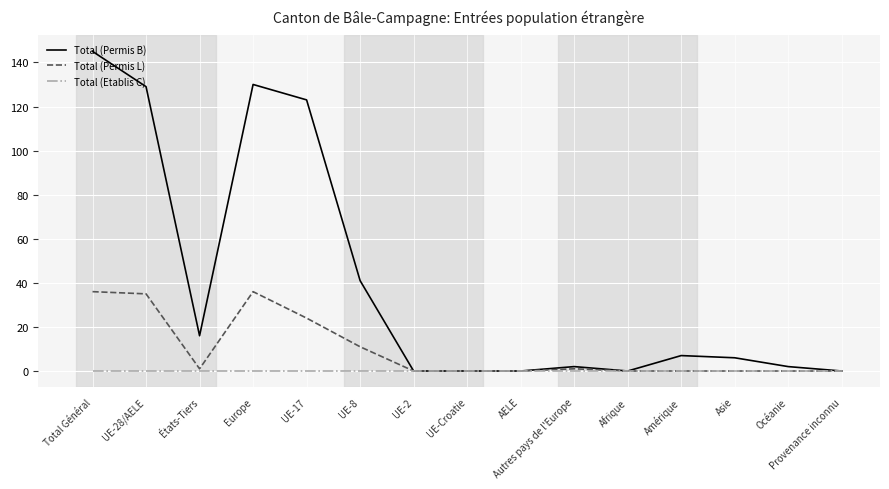

At which category is the sum across all series the highest?

Total Général